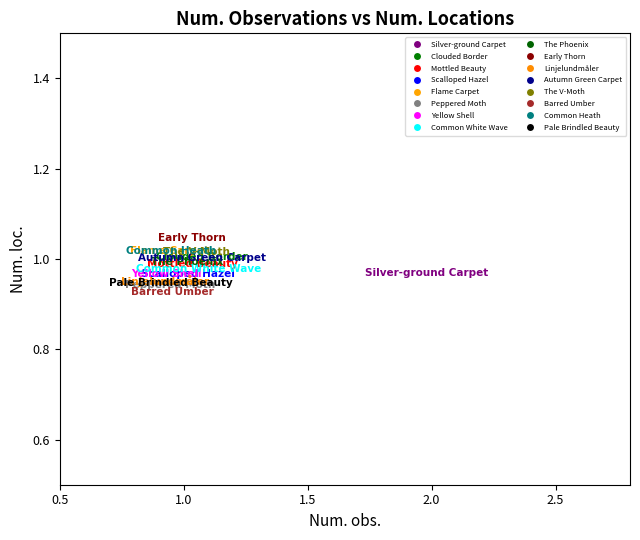

Which series reaches the maximum Y coordinate?

Early Thorn